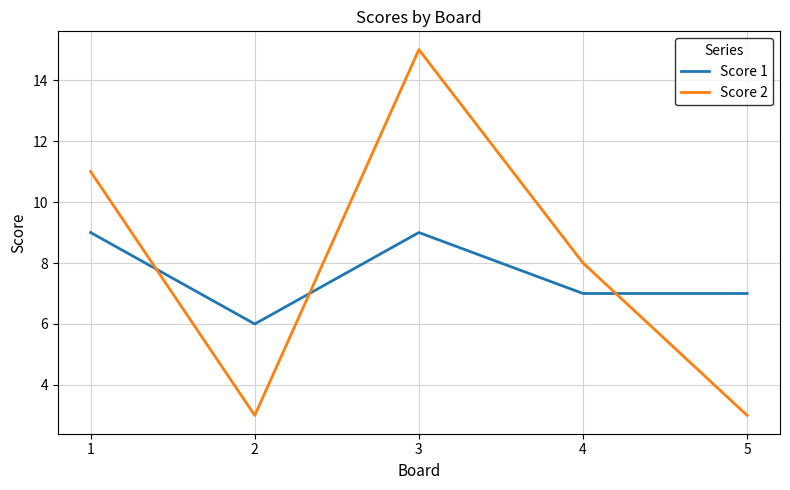

How many lines are shown in the chart?

2